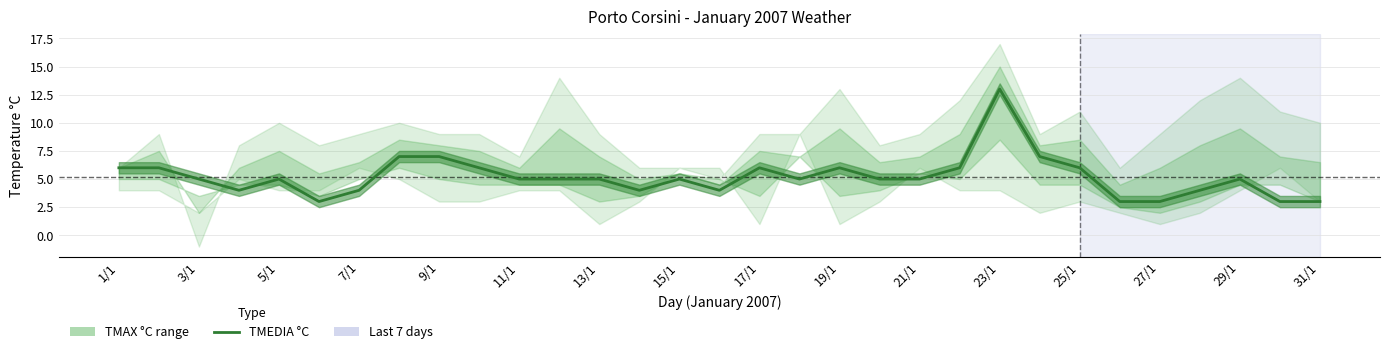

Is it true that the value at 25/1 is 6?

True